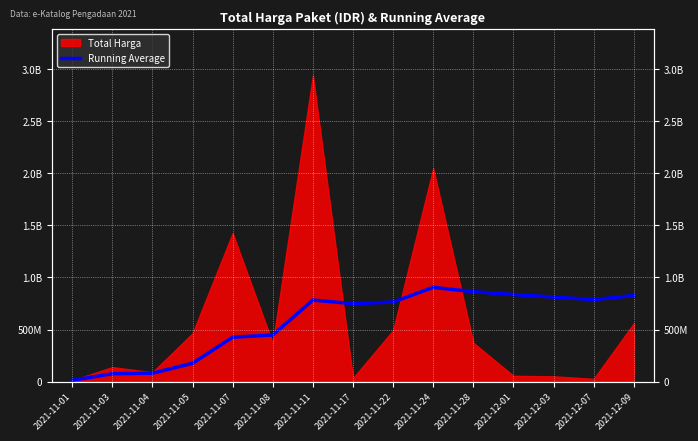

How many data points are above 764408481?

7